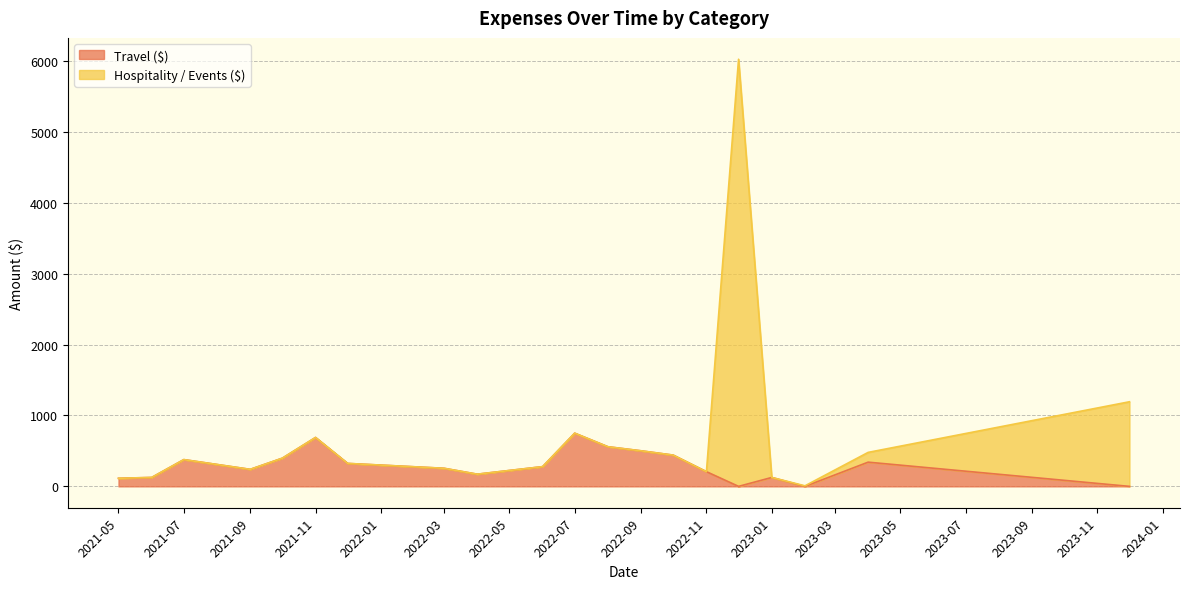

What is the highest value of the Travel ($) series?

750.2